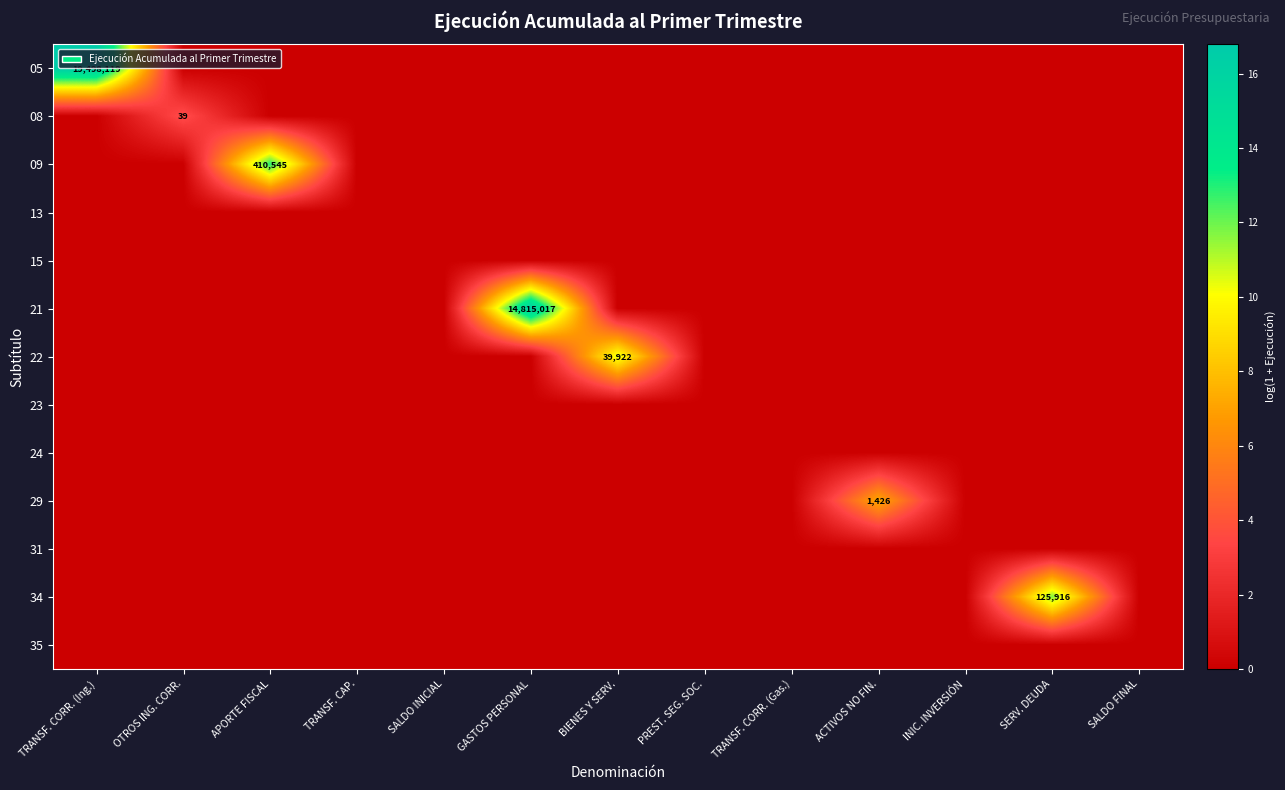

What is the spread (max minus min) of values at BIENES Y SERV.?

10.6